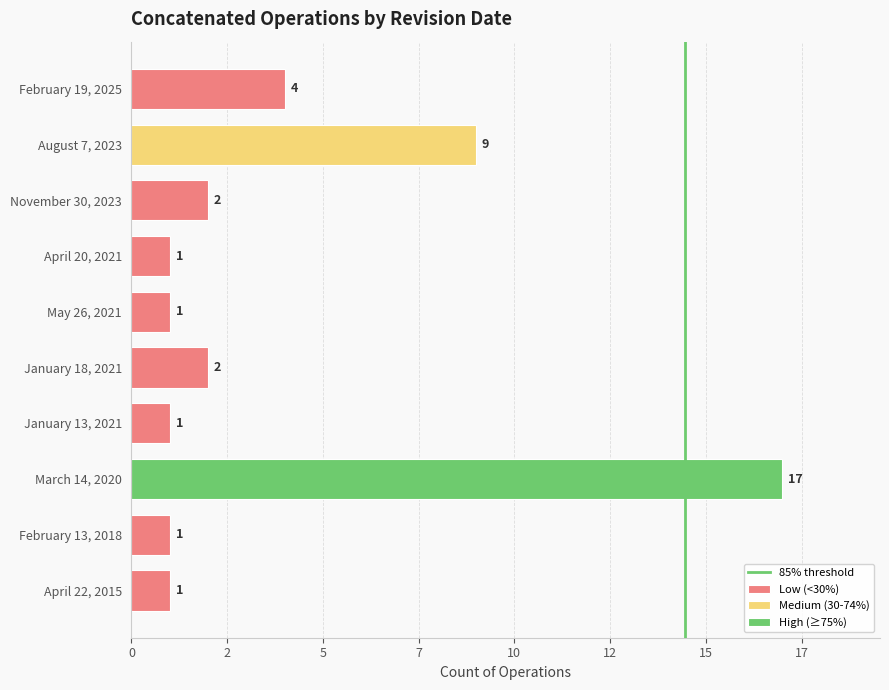

Does the chart contain stacked bars?

No